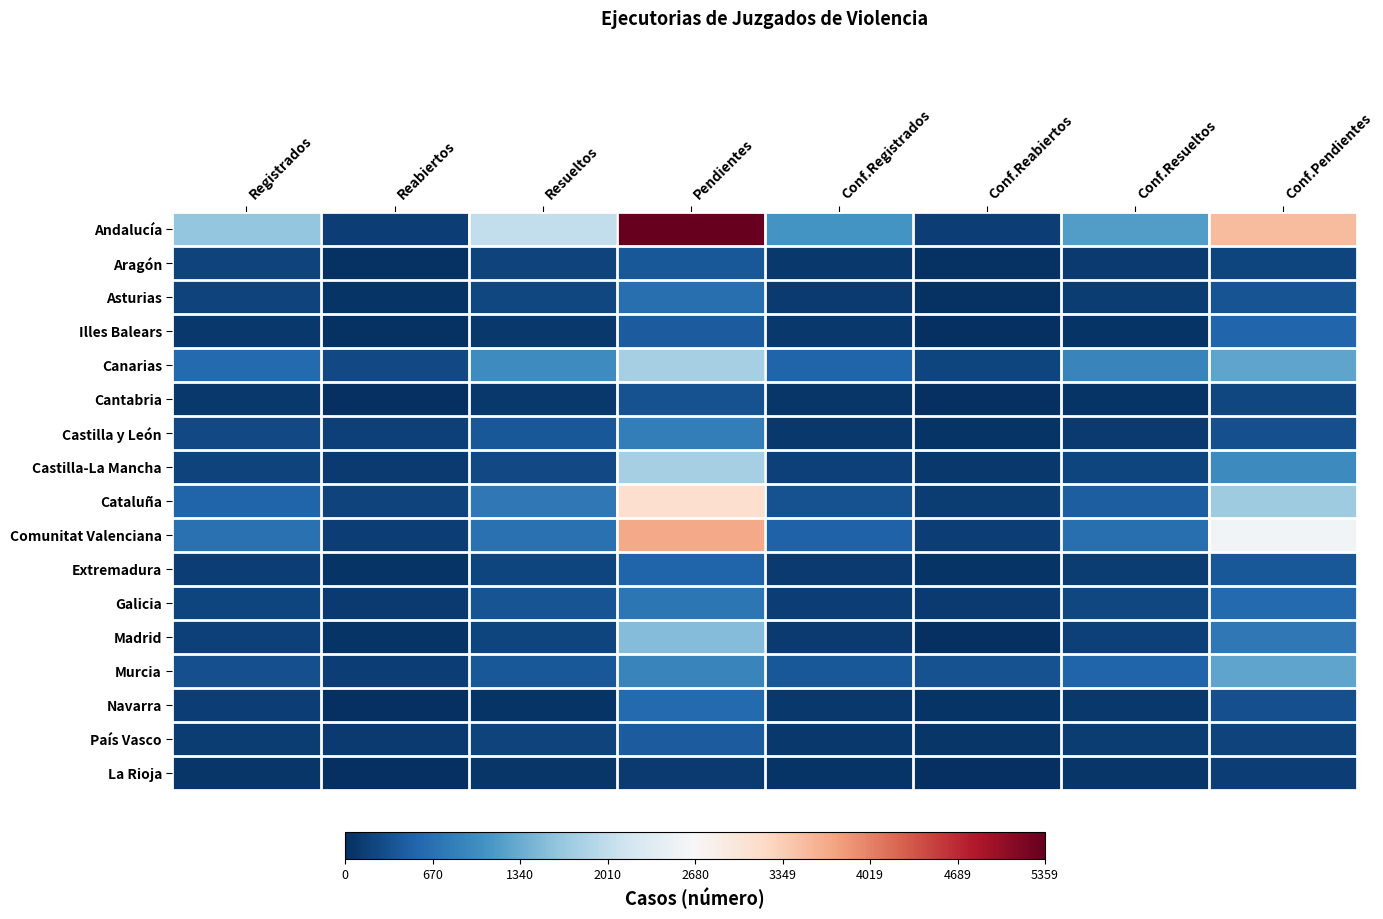

At how many categories does at least one series exceed 0?

2